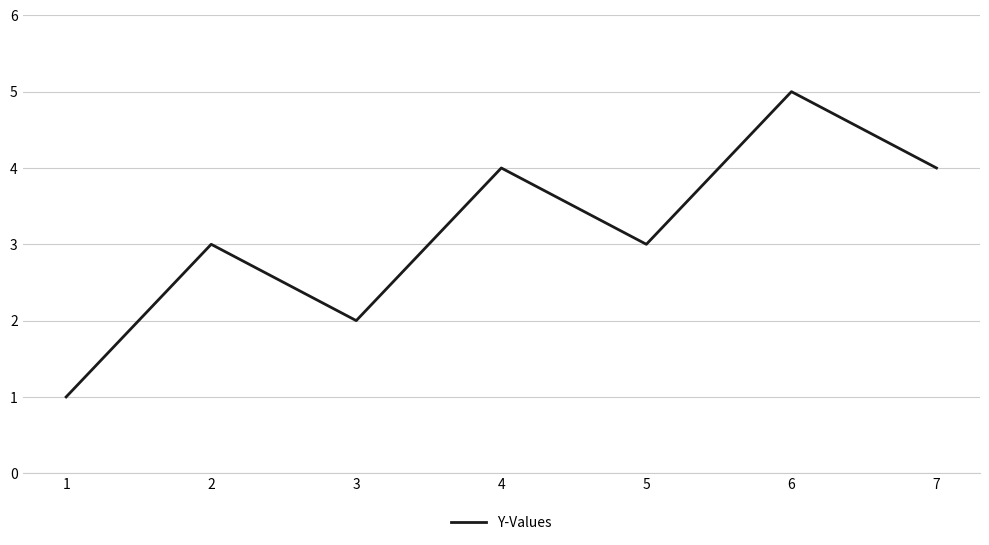

Between 5 and 3, which is larger?

5